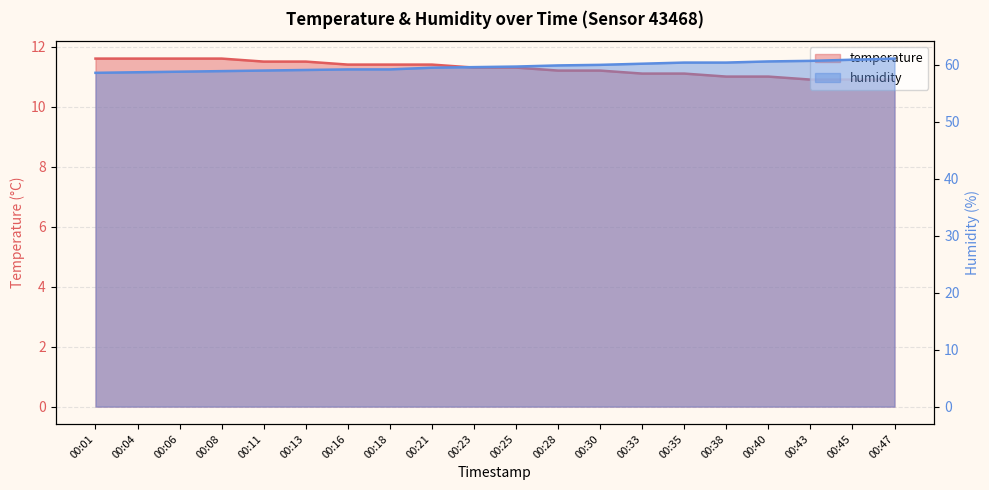

True or false: temperature has a value of 11.4 at 00:16.

True